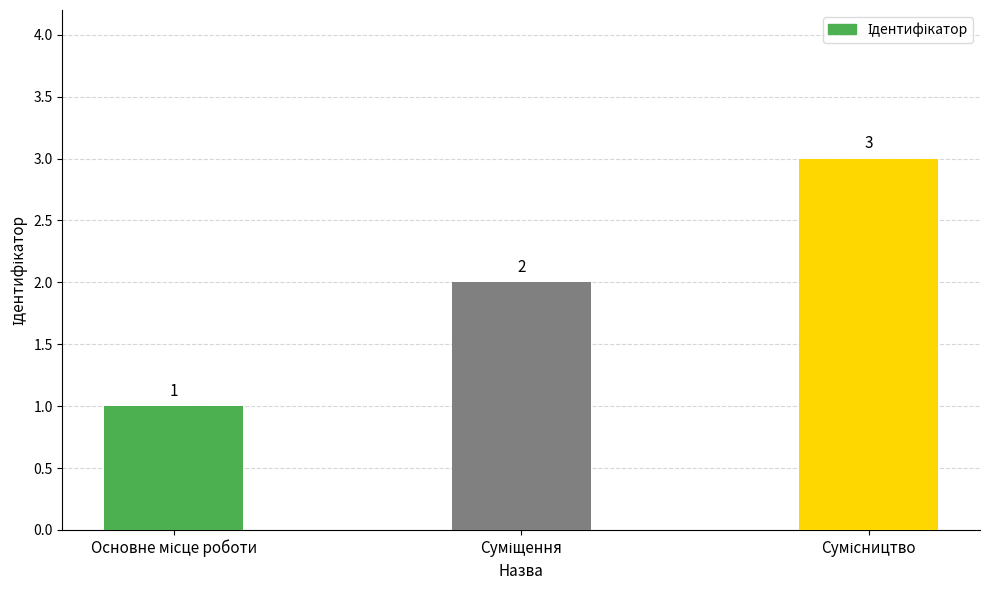

How many bars are there in total?

3